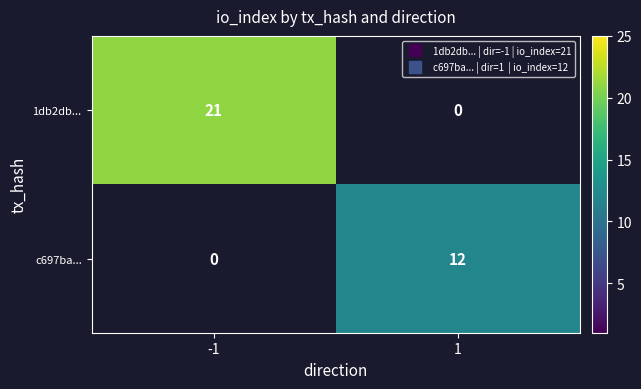

How many positive values does the c697ba... series have?

1